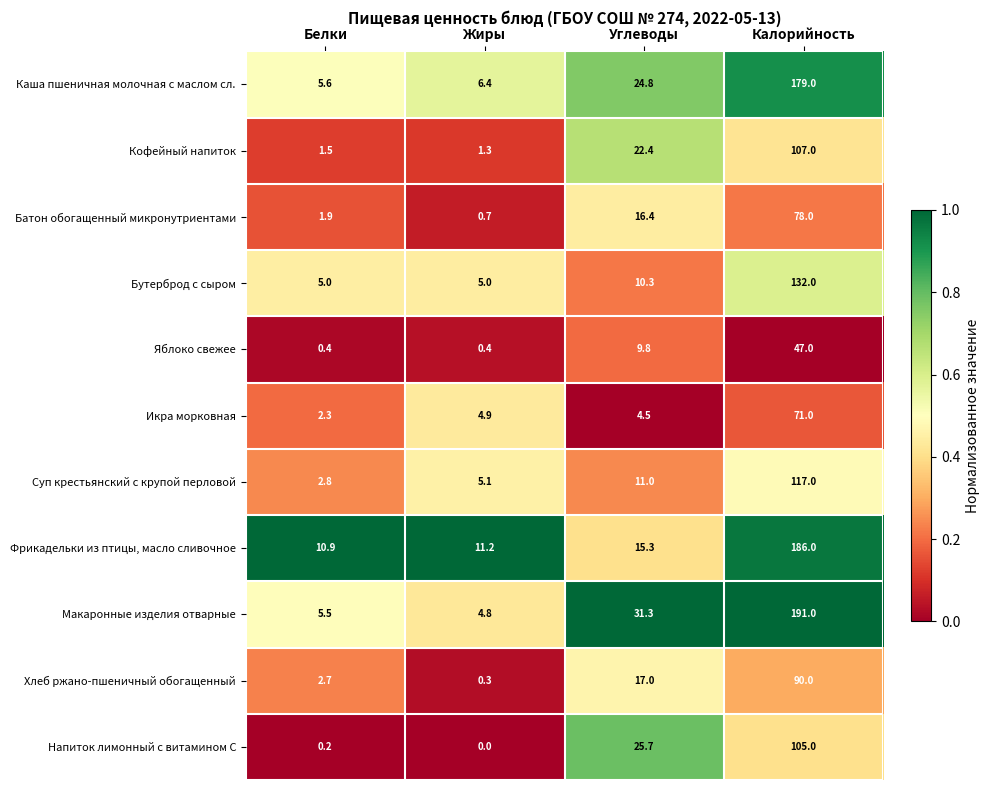

At Калорийность, list the series in order from smallest to largest.

Яблоко свежее, Икра морковная, Батон обогащенный микронутриентами, Хлеб ржано-пшеничный обогащенный, Напиток лимонный с витамином С, Кофейный напиток, Суп крестьянский с крупой перловой, Бутерброд с сыром, Каша пшеничная молочная с маслом сл., Фрикадельки из птицы, масло сливочное, Макаронные изделия отварные